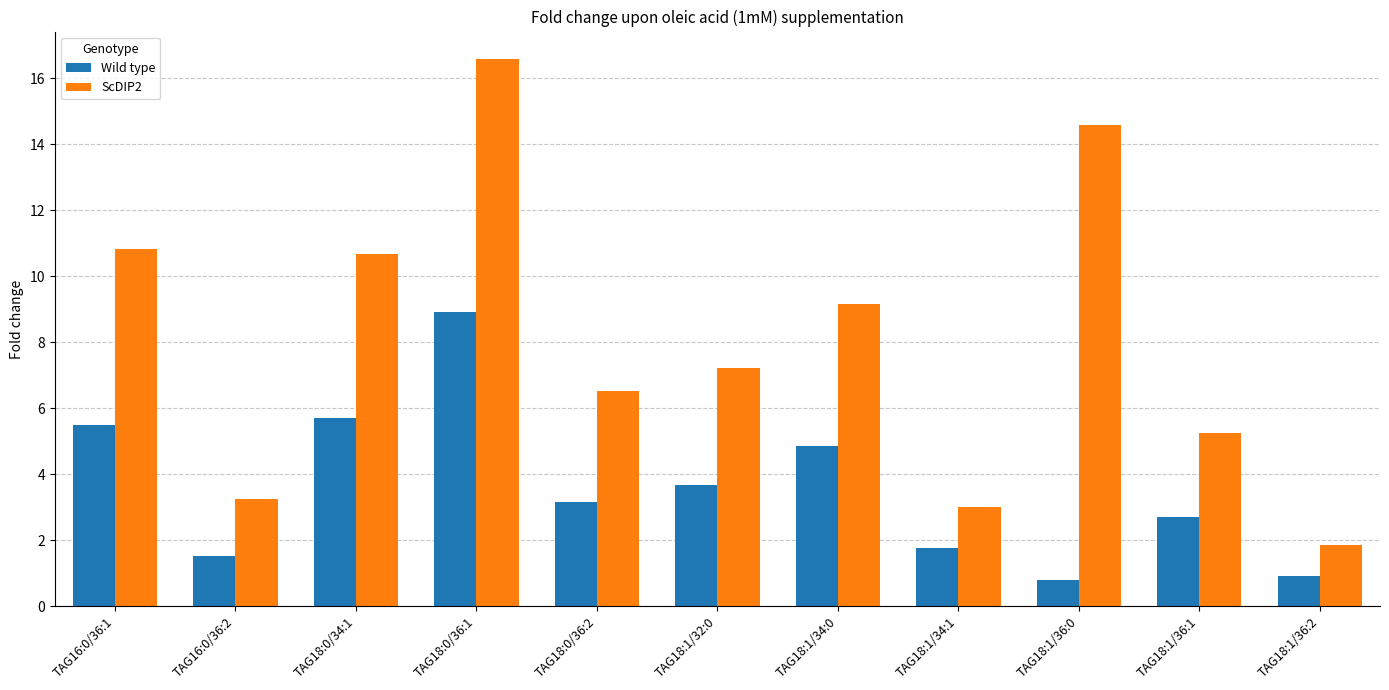

What is the difference between the highest and lowest values at TAG18:1/36:1?

2.5